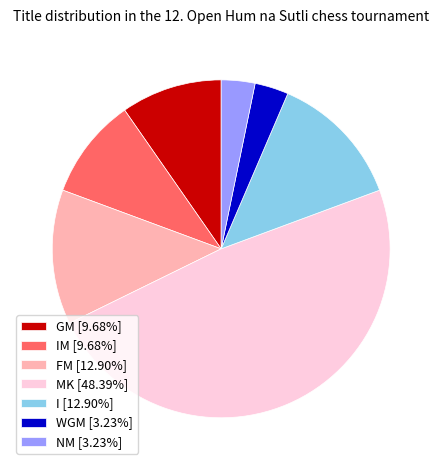

Count the number of slices in the pie.

7